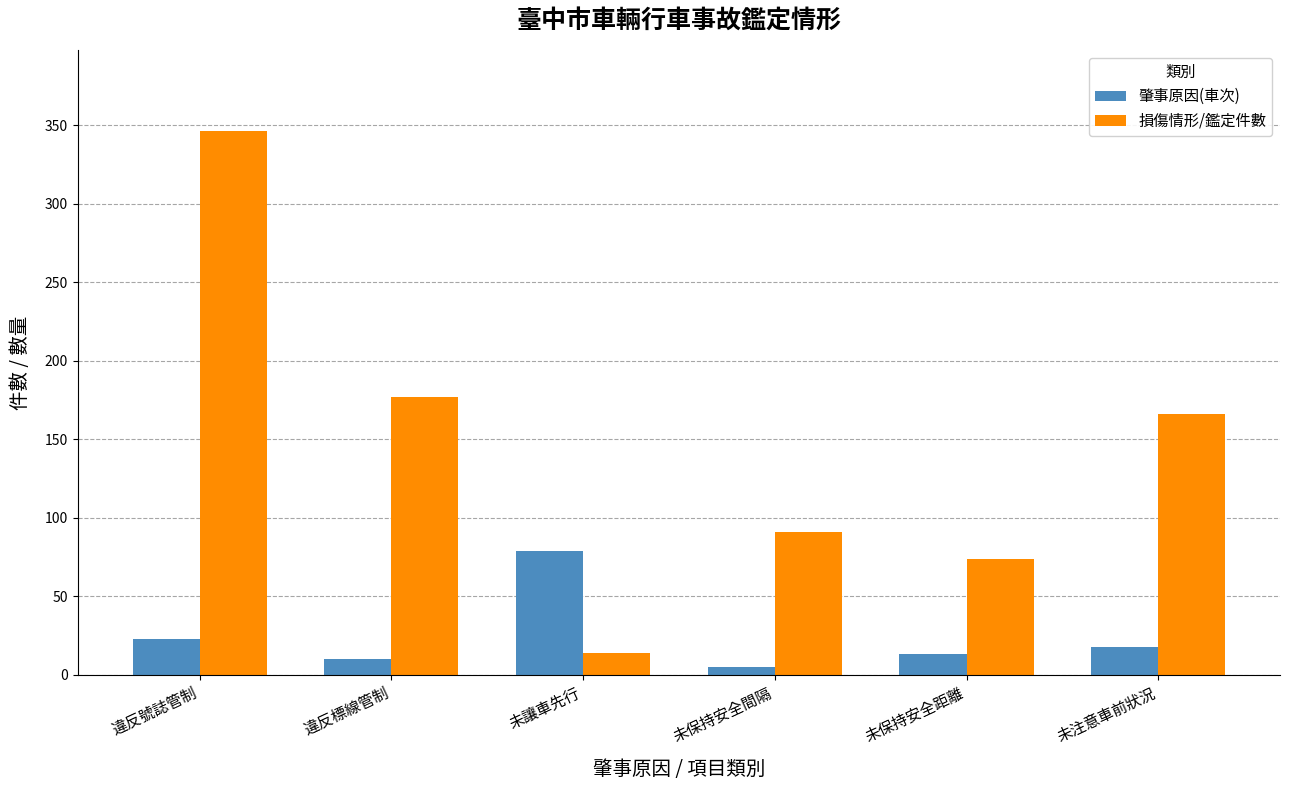

At which category is the sum across all series the highest?

違反號誌管制